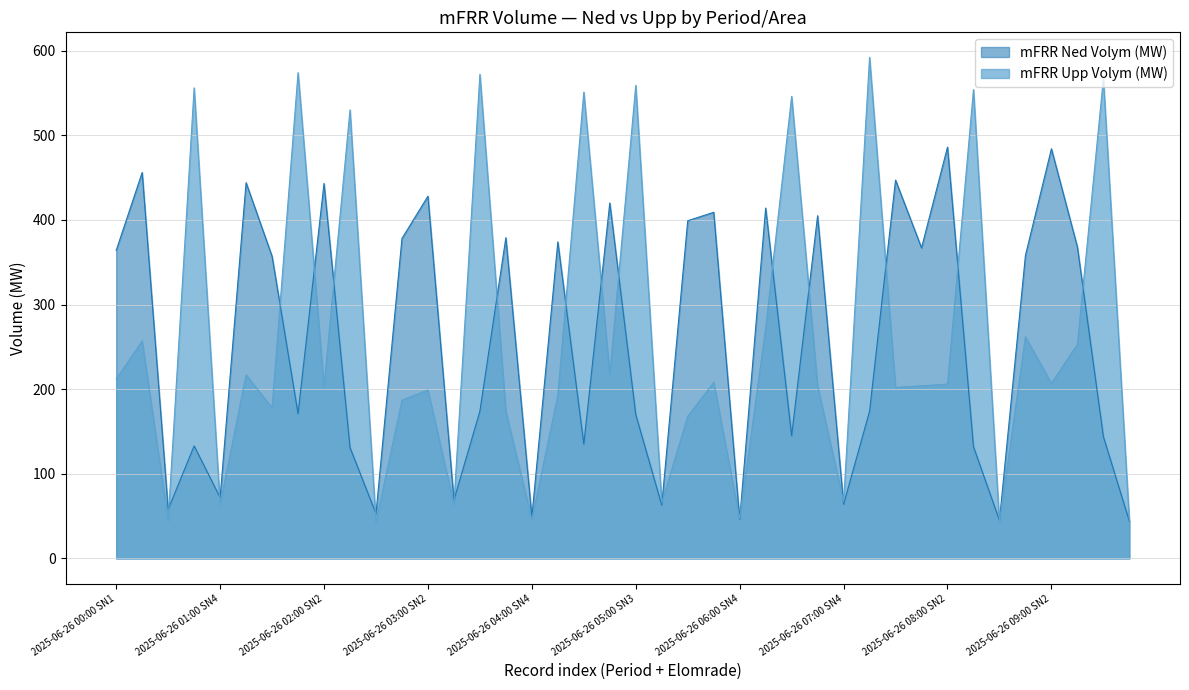

What are all the series names shown in the legend?

mFRR Ned Volym (MW), mFRR Upp Volym (MW)